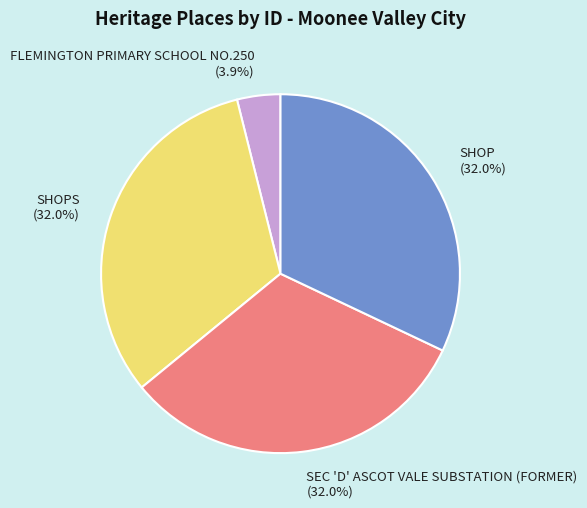

Is the sum of SEC 'D' ASCOT VALE SUBSTATION (FORMER) (32.0%) and SHOPS (32.0%) greater than half?

Yes